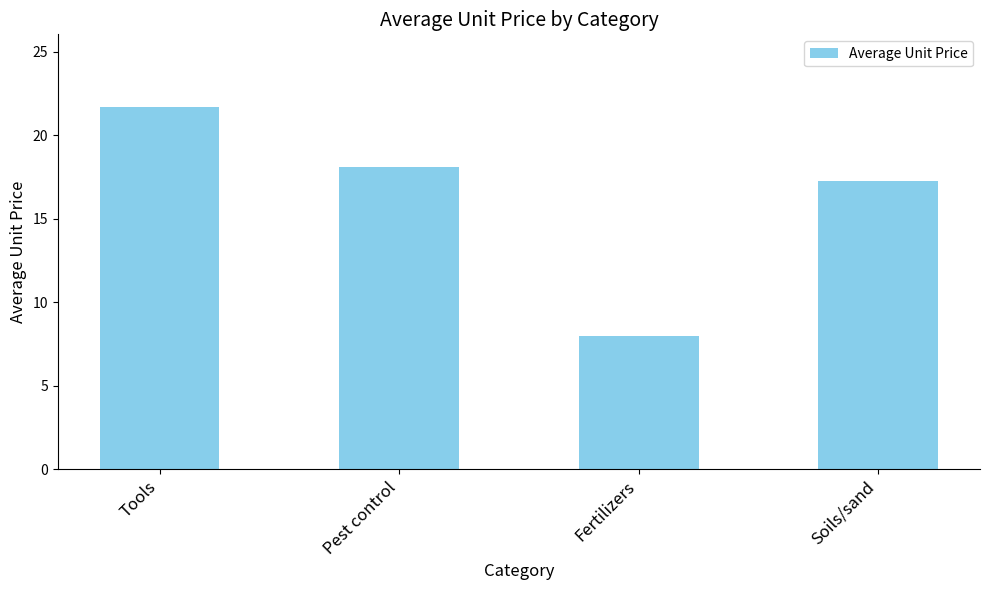

What is the label of the 4th bar from the right?

Tools